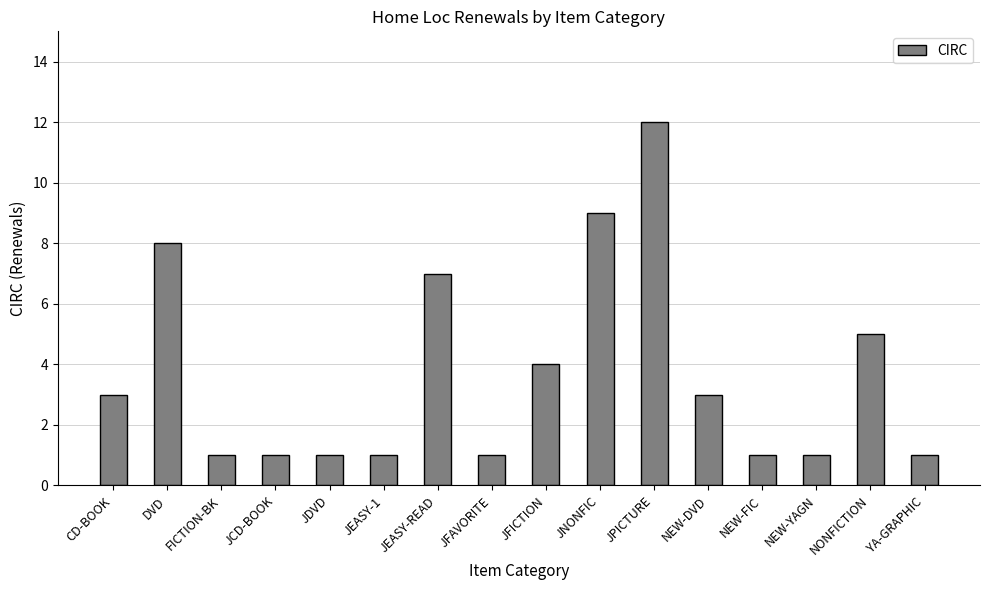

Approximately how many times larger is the value at NEW-FIC compared to JPICTURE?

0.1